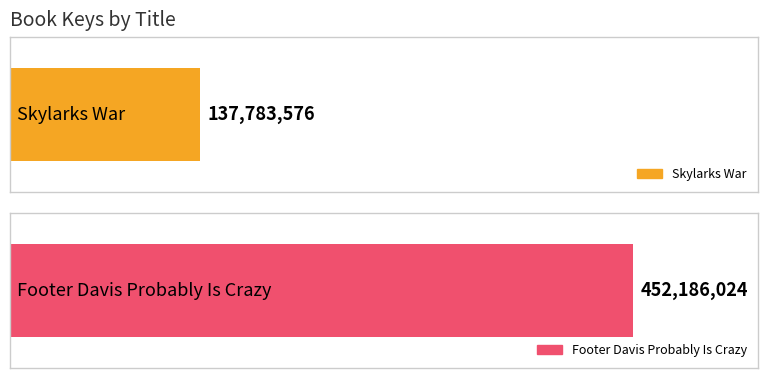

Rank the categories by value from lowest to highest.

Skylarks War, Footer Davis Probably Is Crazy